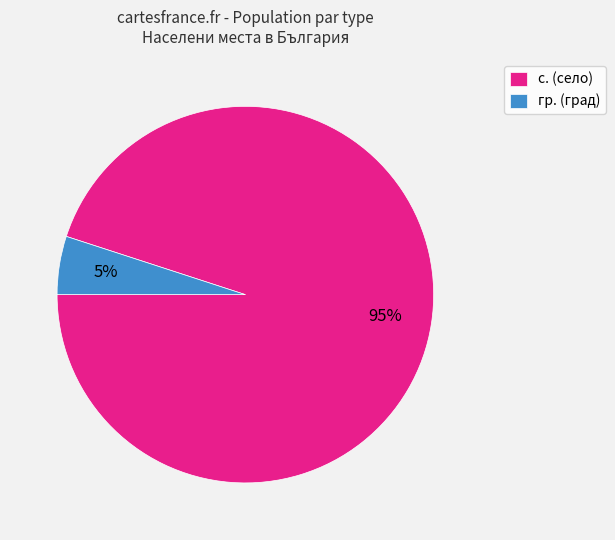

How many segments does this pie chart have?

2